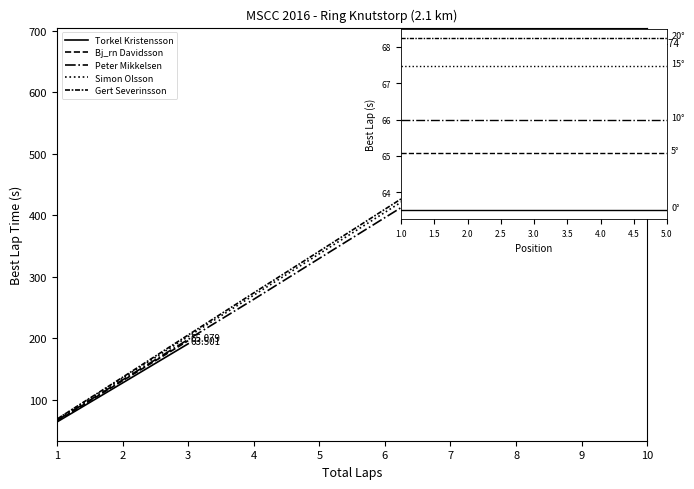

At which label is Bj_rn Davidsson closest to 65?

1